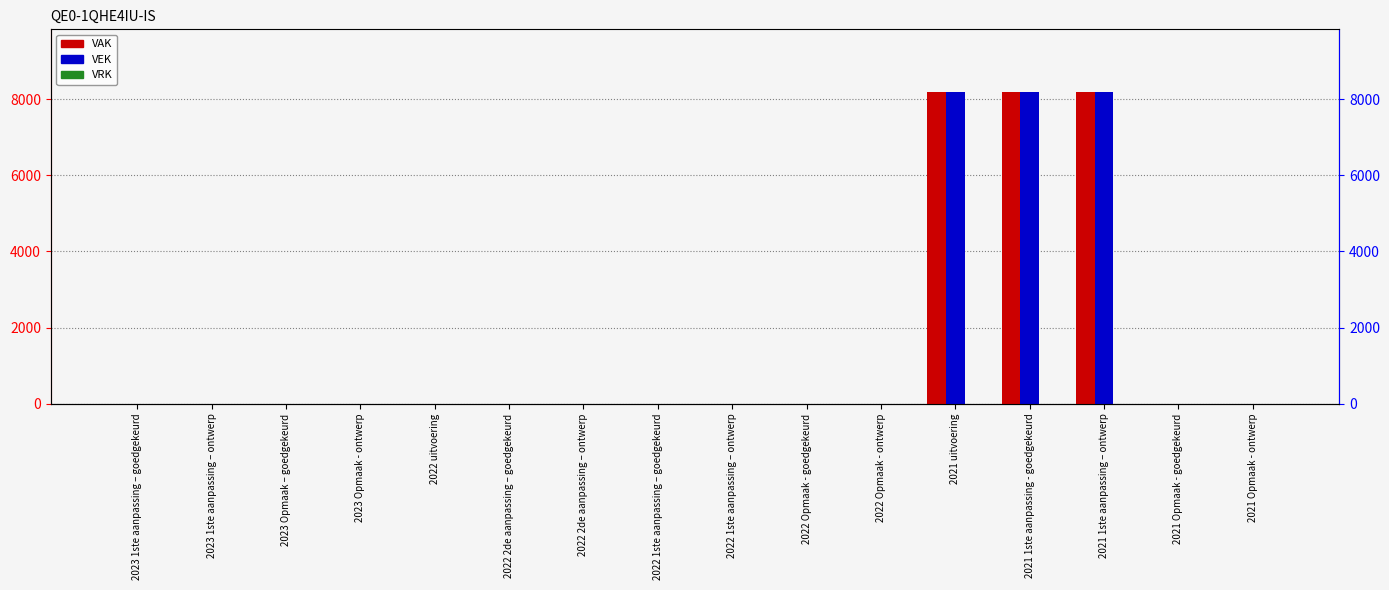

What is the sum of all VAK values?

24600